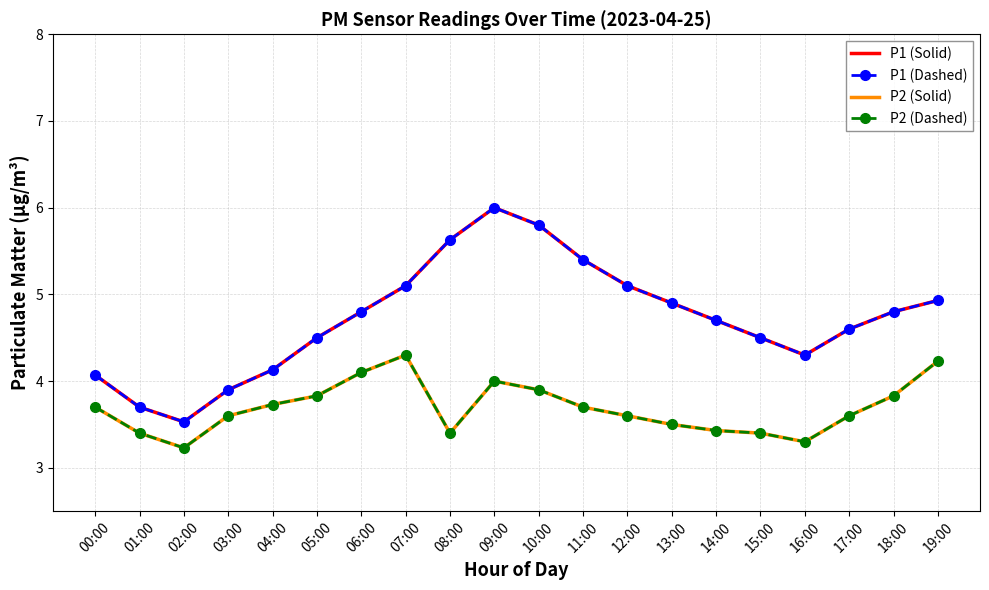

Is this an area chart (filled region under the line)?

No